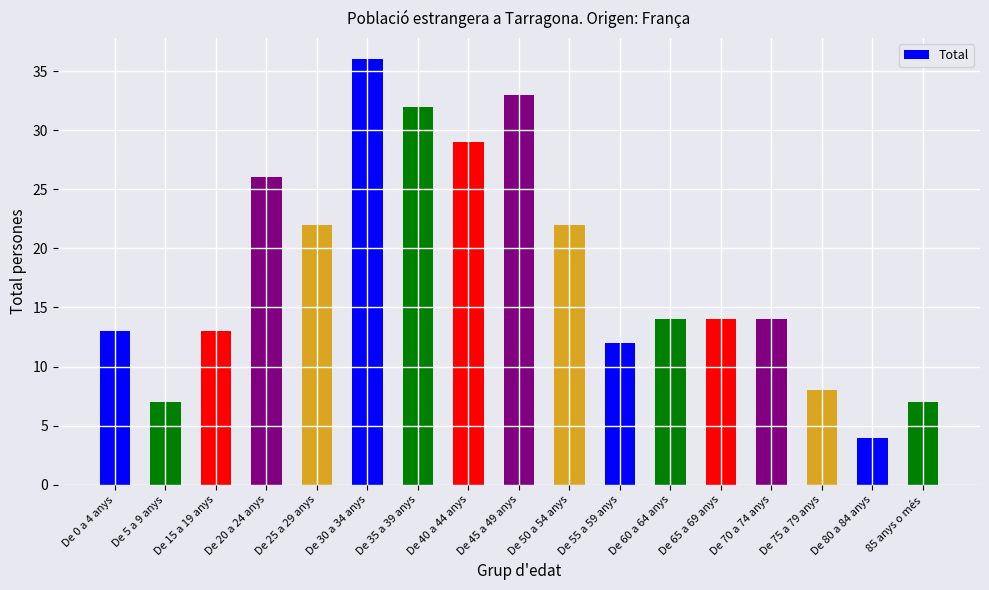

What is the label of the 12th bar from the left?

De 60 a 64 anys